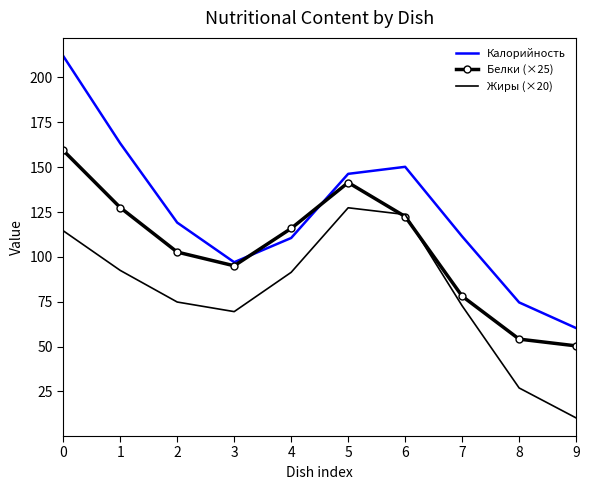

The Жиры (×20) series shows 17.8 at 9. True or false?

False